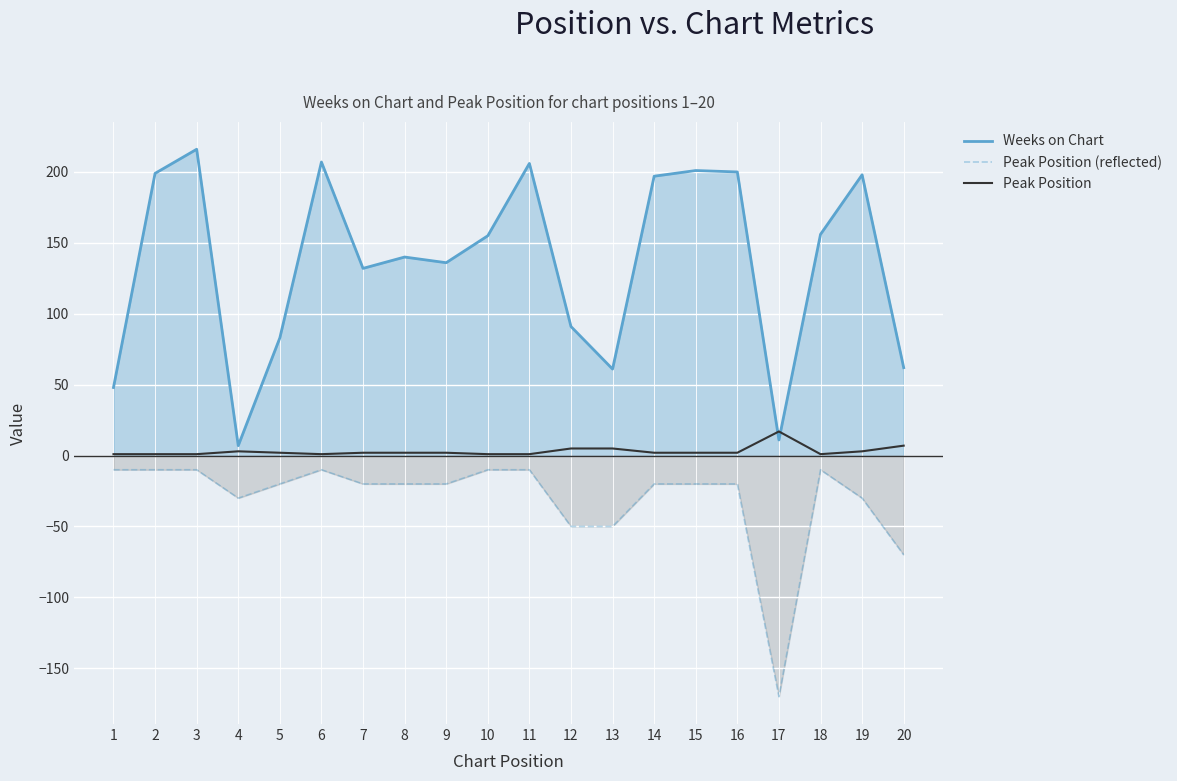

What is the average value of the Peak Position series?

3